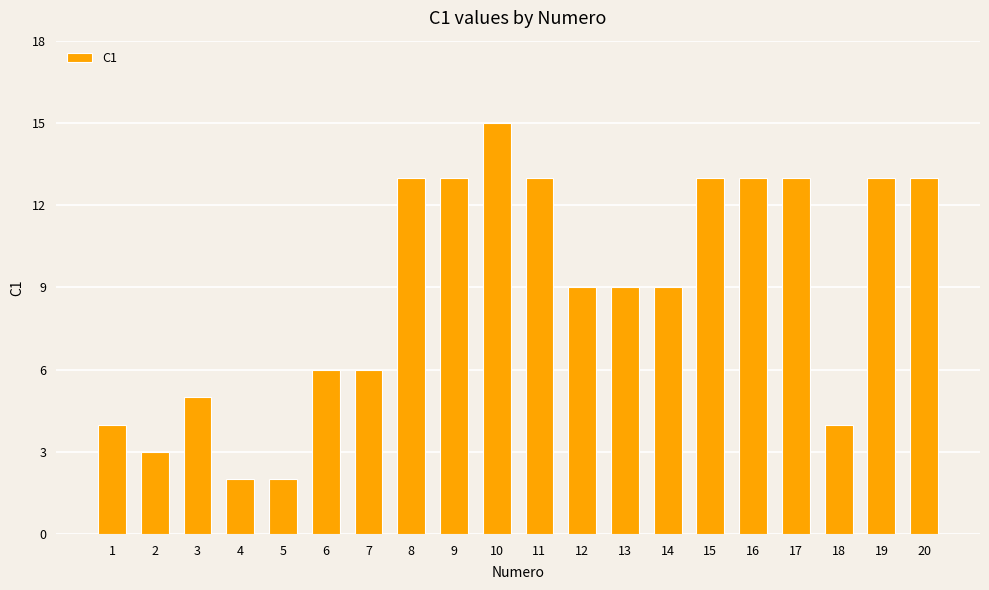

The chart shows a value of 13 at 17. True or false?

True